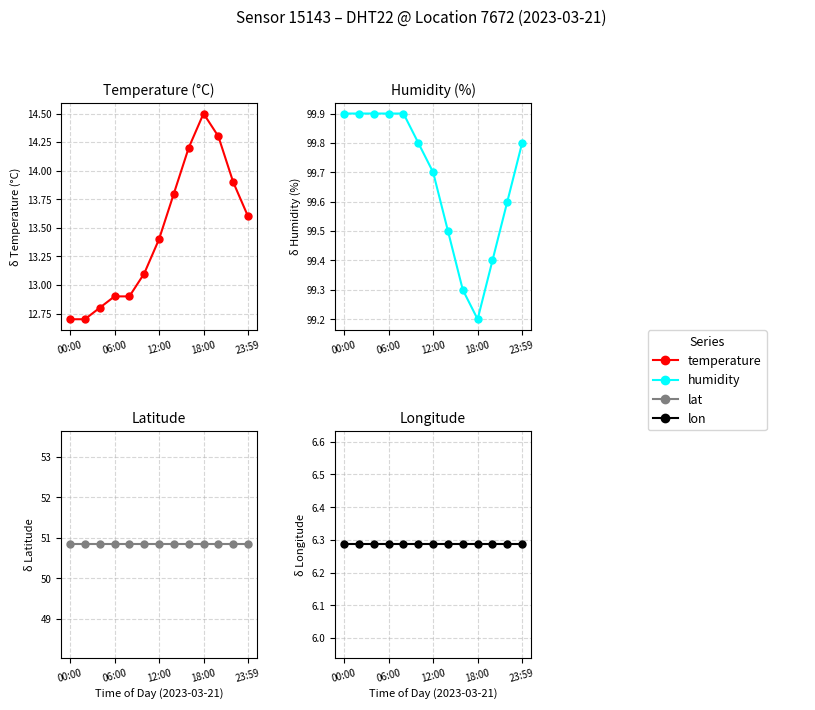

Which series has the largest range (max minus min)?

temperature